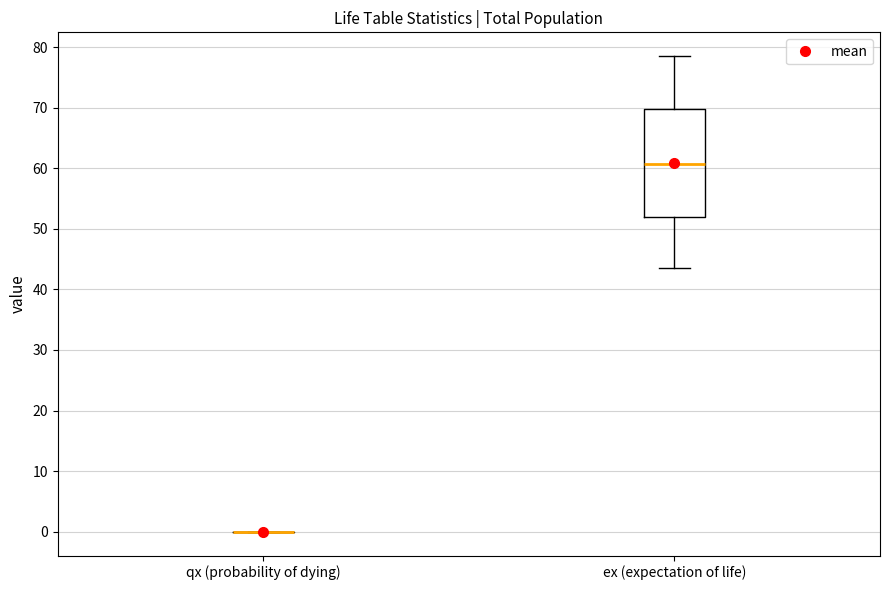

Reading left to right, read every box against the y-axis: the position of its median line, the range the box covers, and the ends of its whiskers. The values are not printed on the chart, so give them approximately, as read against the axis.

qx (probability of dying): box collapsed to a line at 0, whiskers 0 to 0
ex (expectation of life): median 61, box 52 to 70, whiskers 44 to 79